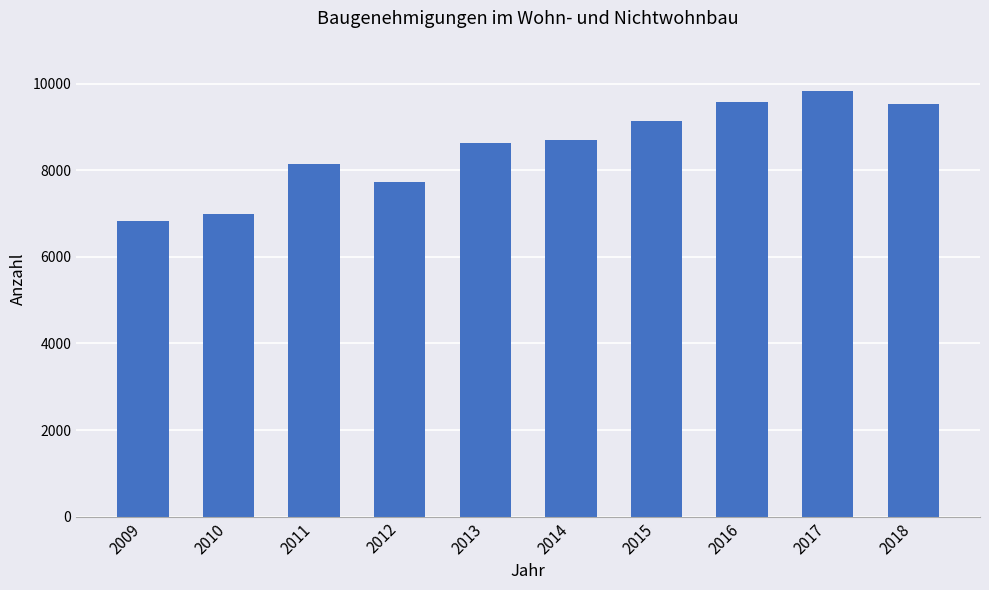

The chart shows a value of 8630 at 2013. True or false?

True